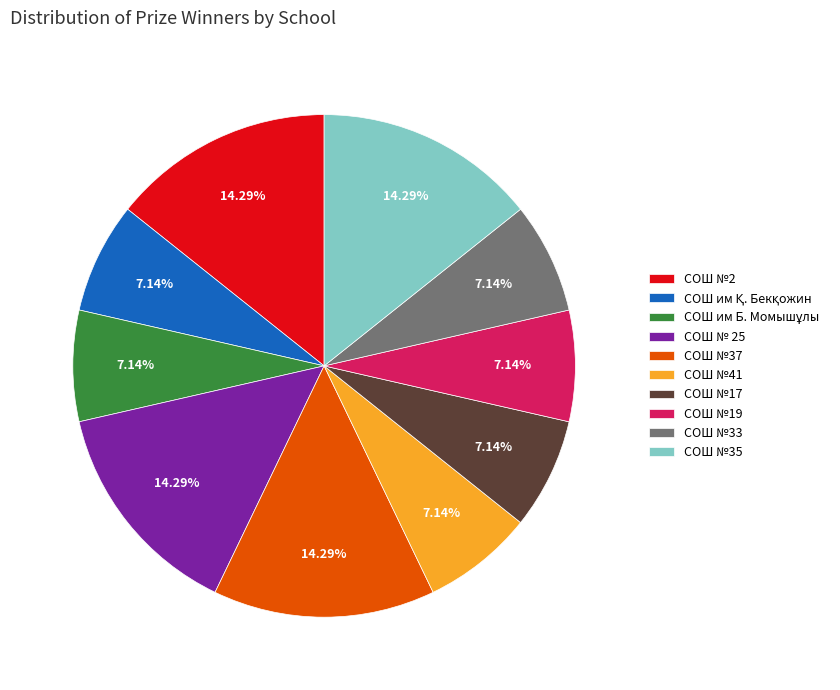

To the nearest percent, what is the average slice percentage?

10%